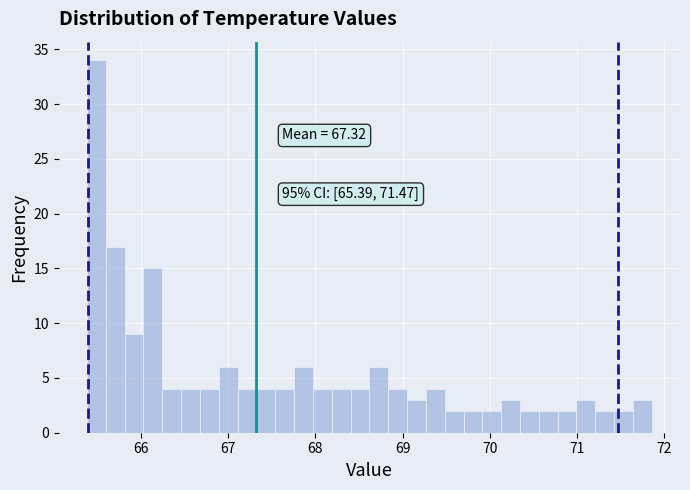

Around what value on the x-axis is the tallest bar? Give the approximate position of its centre, as read against the axis.

65.5